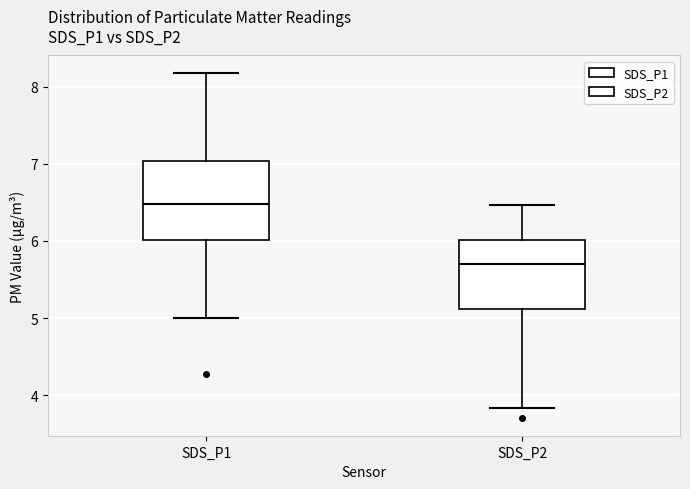

Which box is the tallest, from its lower edge to its upper edge?

SDS_P1